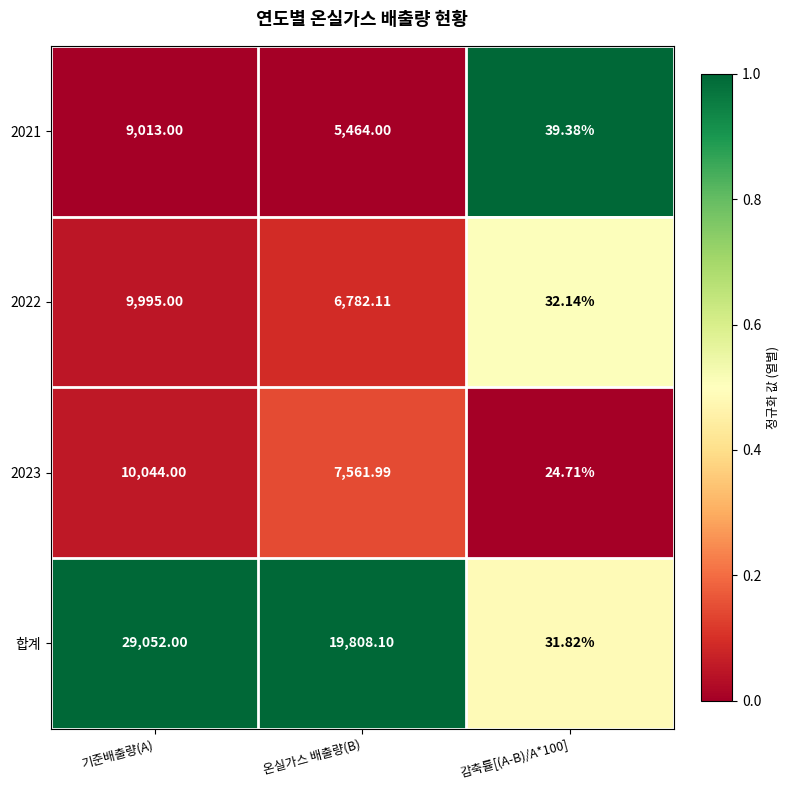

At which category is the sum across all series the highest?

기준배출량(A)